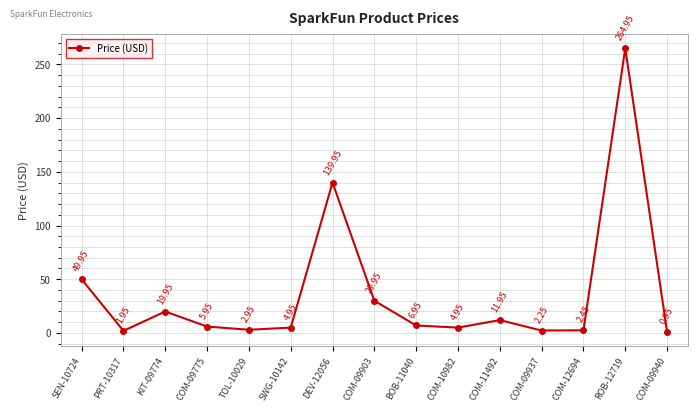

How many interior local peaks (higher than both neighbors) does the data have?

4